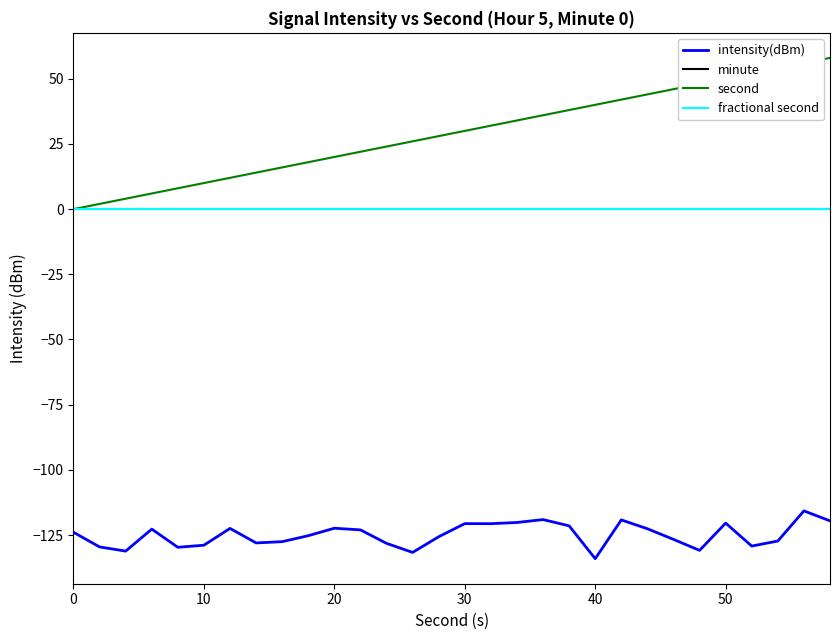

Is this an area chart (filled region under the line)?

No